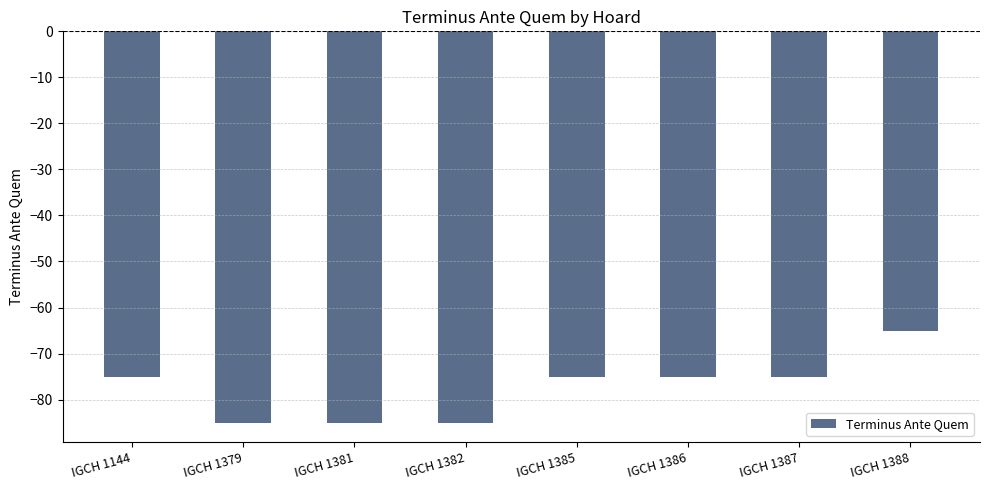

Is it true that the value at IGCH 1387 is -75?

True